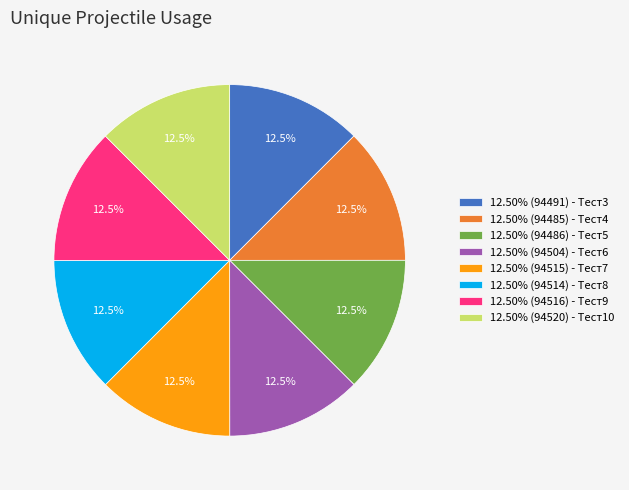

Is there a majority slice in this chart?

No